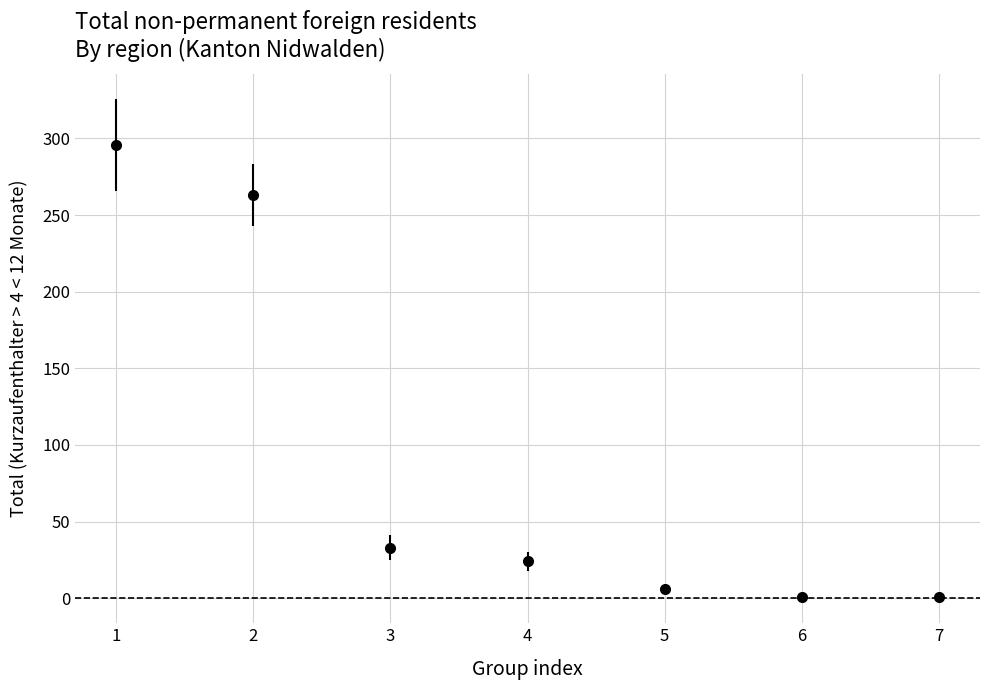

What is the difference between the second highest and second lowest values?

262